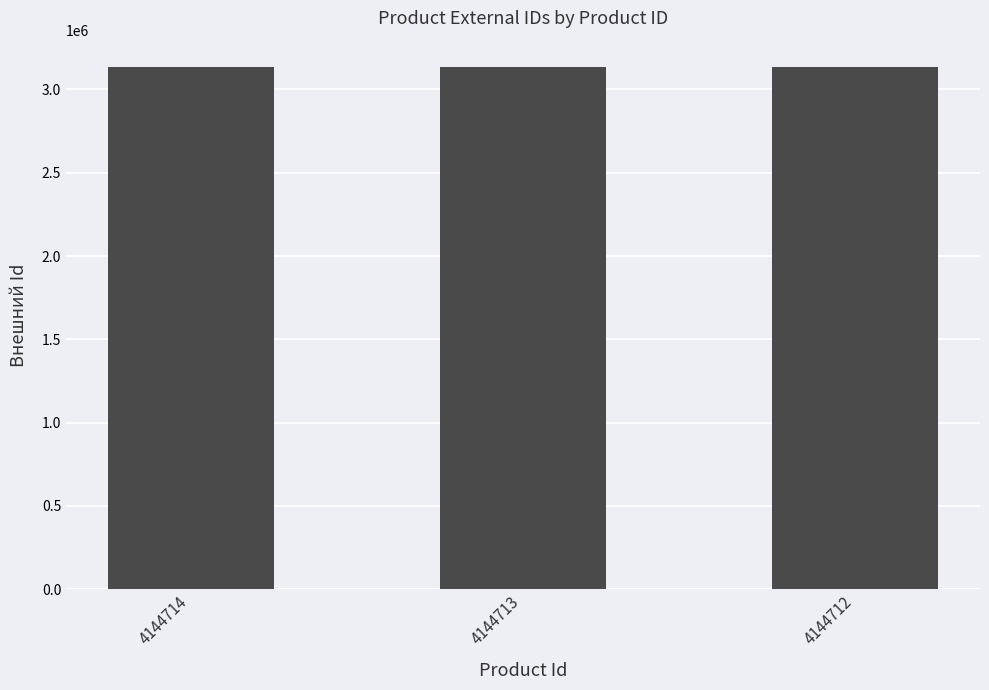

True or false: the data shows 3135975 at 4144713.

True